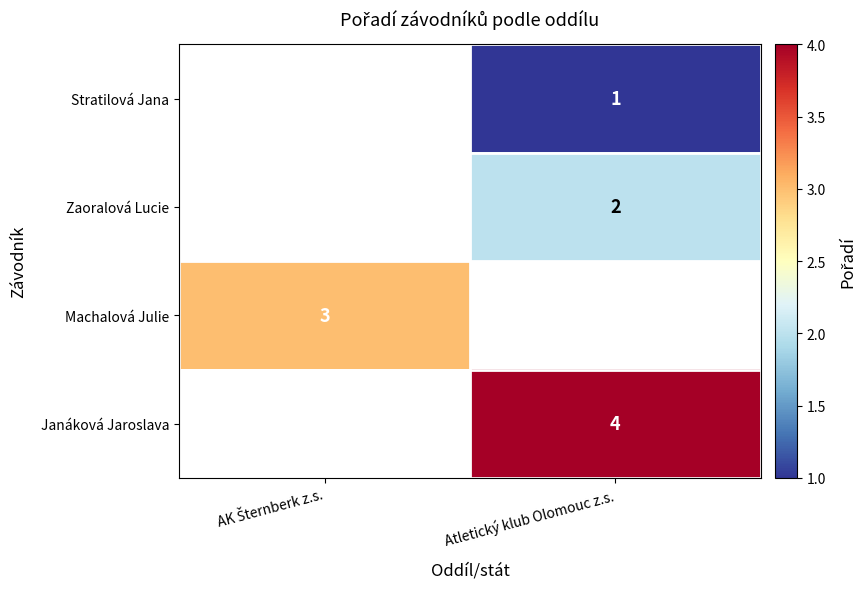

Is it true that Zaoralová Lucie equals 2 at Atletický klub Olomouc z.s.?

True